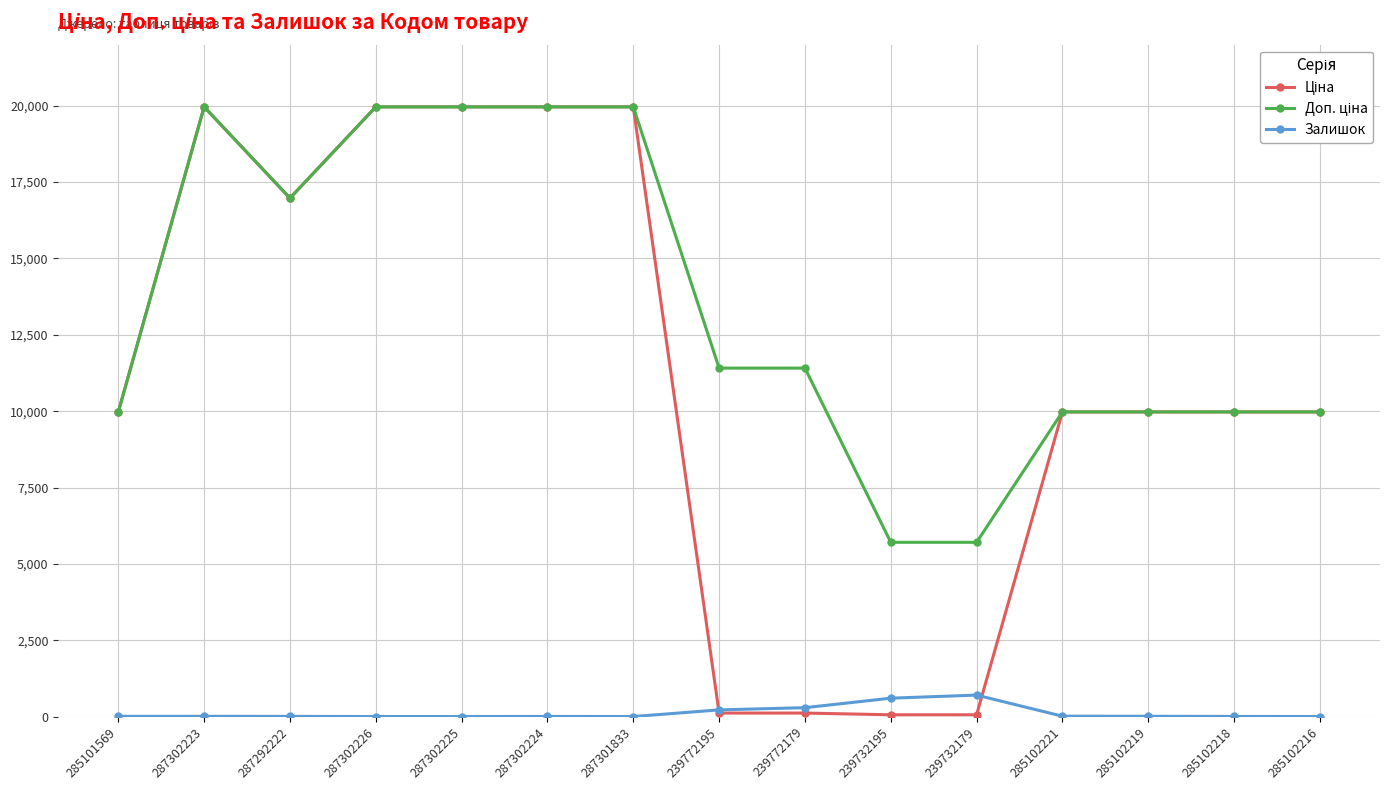

True or false: Залишок has more than 0 interior local peaks.

True